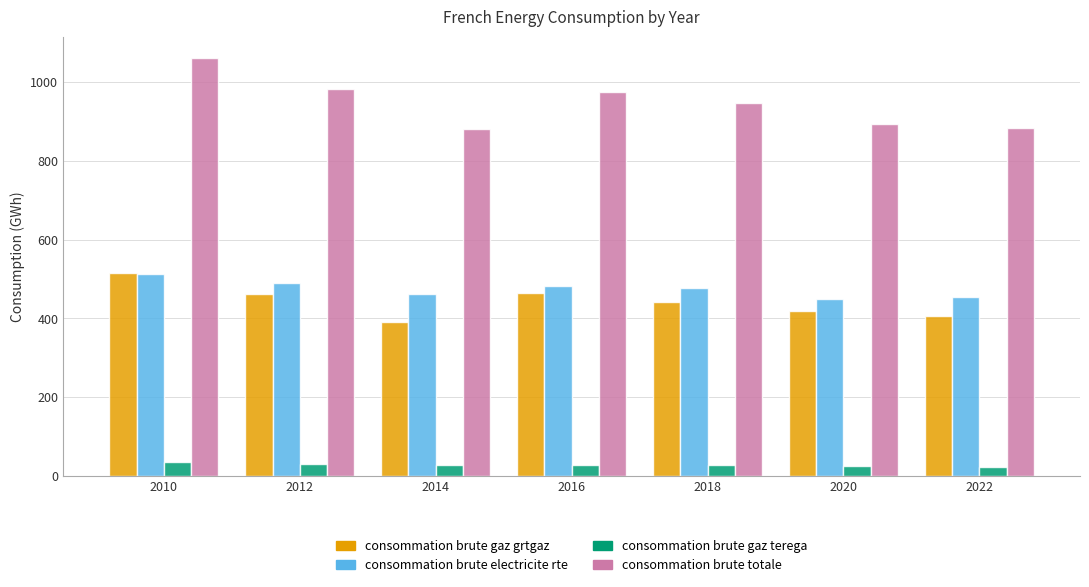

Is it true that consommation brute gaz terega equals 25.5 at 2020?

True